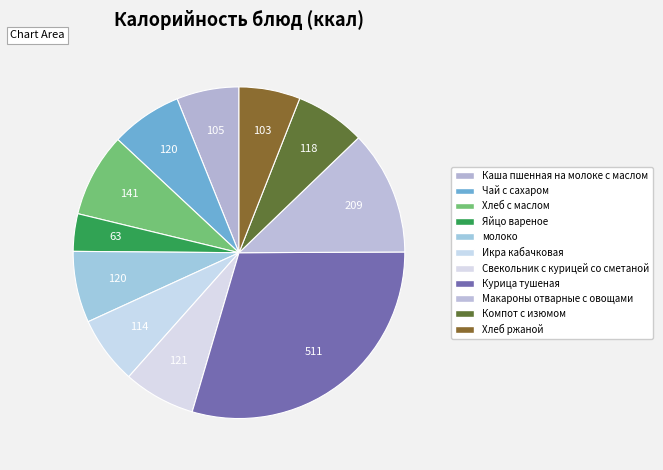

What is the change in value from Яйцо вареное to Макароны отварные с овощами?

+146